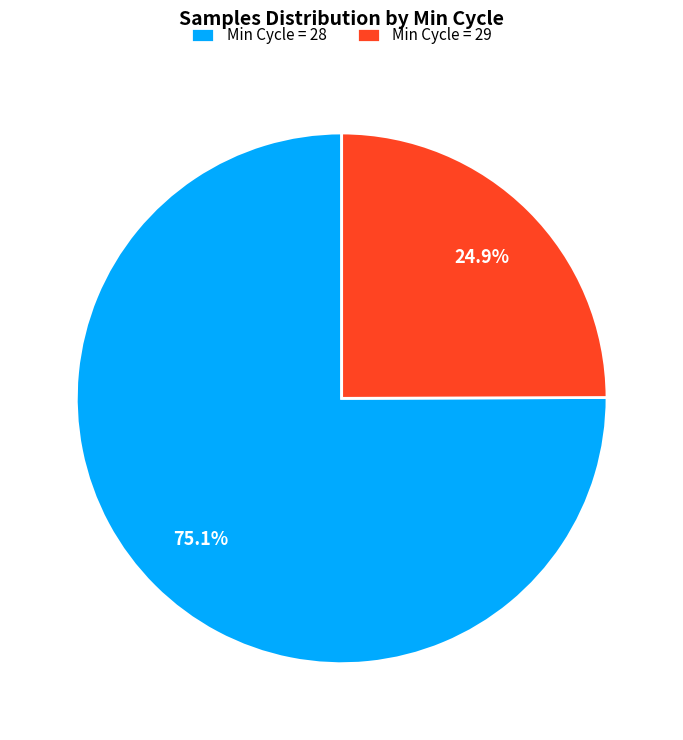

Which slice is the largest?

Min Cycle = 28